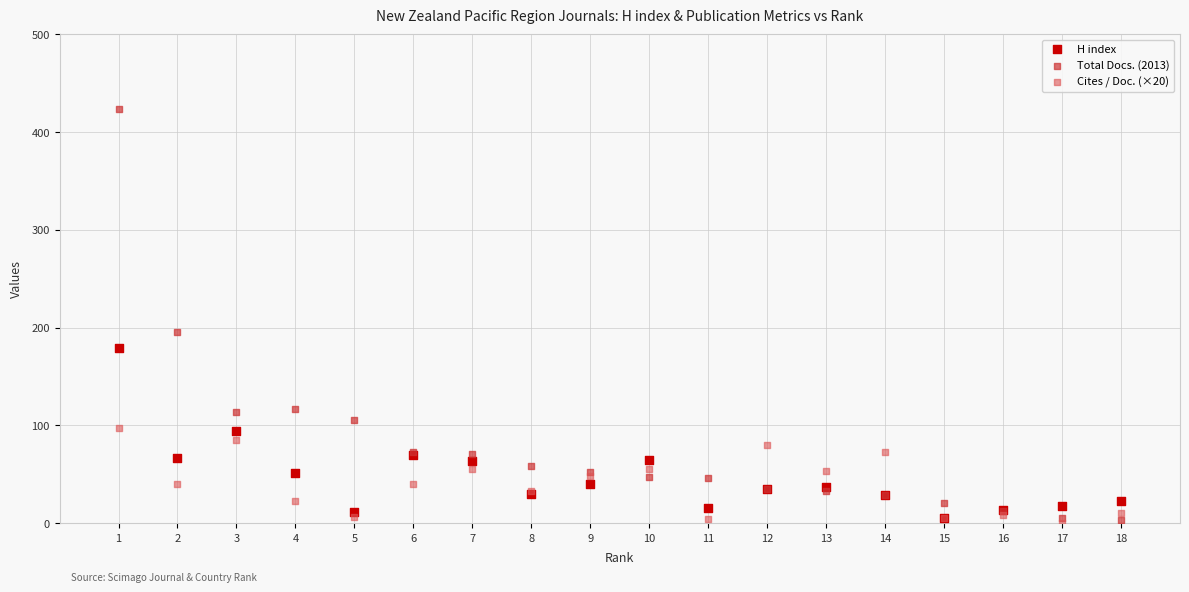

Across all series, what Y value is closest to 211?

195.0